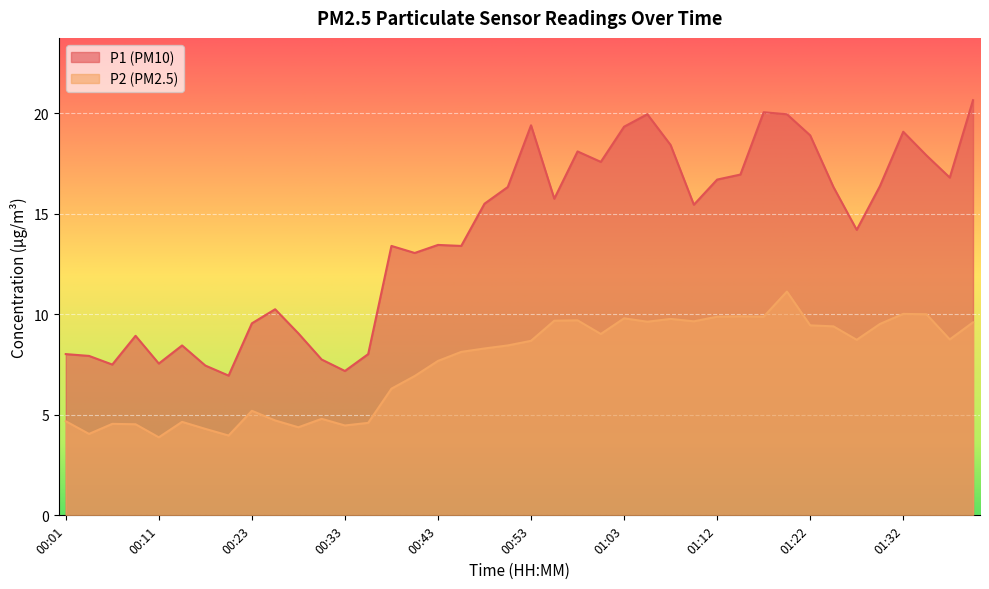

Which series changed the most between 00:13 and 00:23?

P1